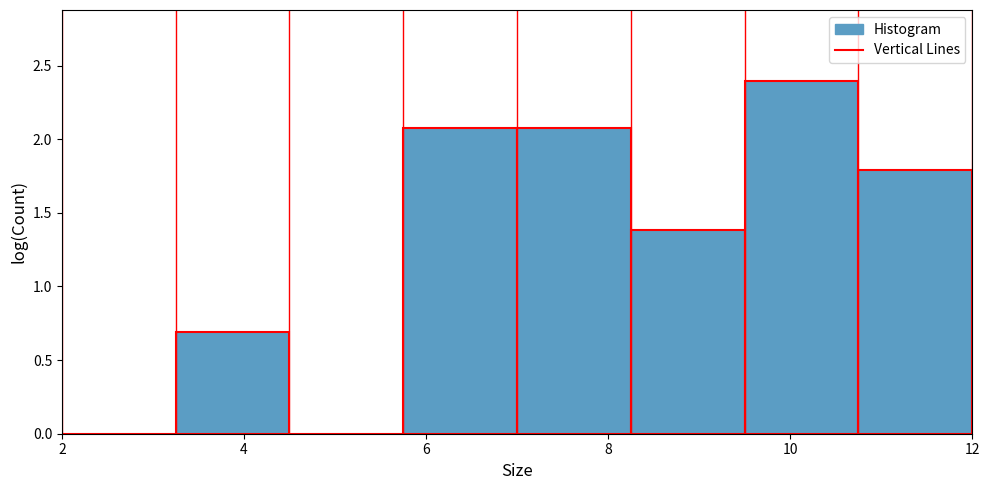

Reading left to right, list every bar in this chart as the range it spans on the x-axis followed by its height. Neither the bar edges nor the heights are printed on the chart, so give them approximately, as read against the axes.

2.00 to 3.25: 0
3.25 to 4.50: 0.7
4.50 to 5.75: 0
5.75 to 7.00: 2.1
7.00 to 8.25: 2.1
8.25 to 9.50: 1.4
9.50 to 10.75: 2.4
10.75 to 12.00: 1.8